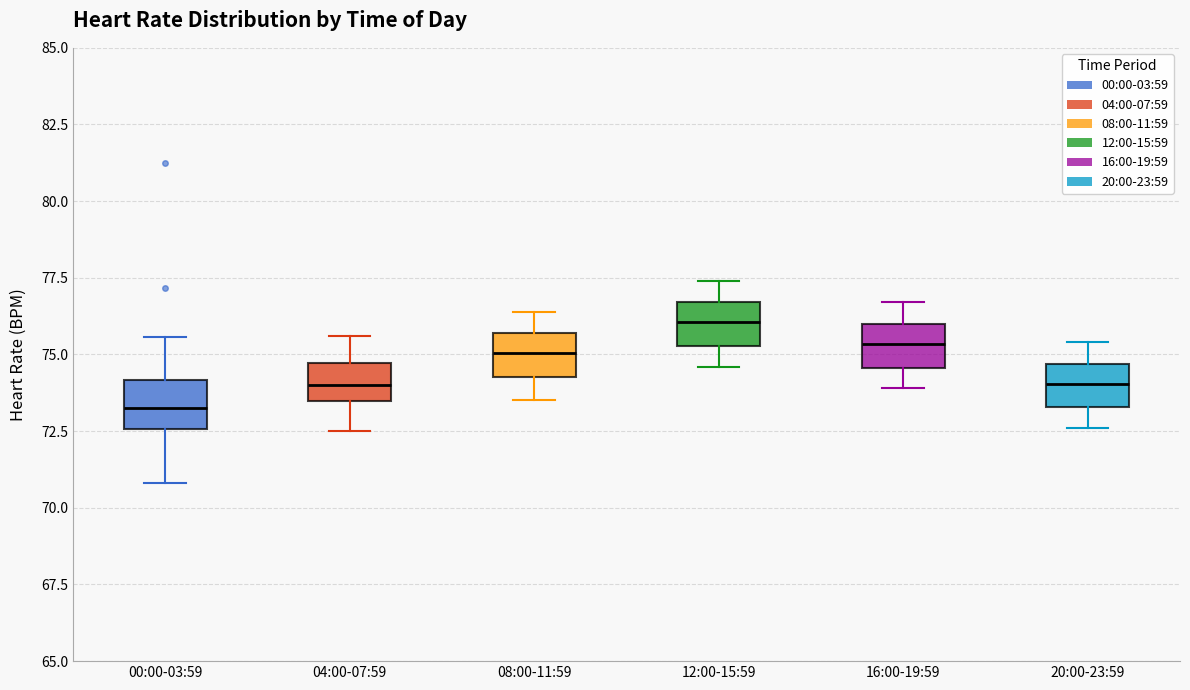

Where is the upper edge of the box for 04:00-07:59 on the y-axis? The values are not printed on the chart, so give them approximately, as read against the axis.

74.5